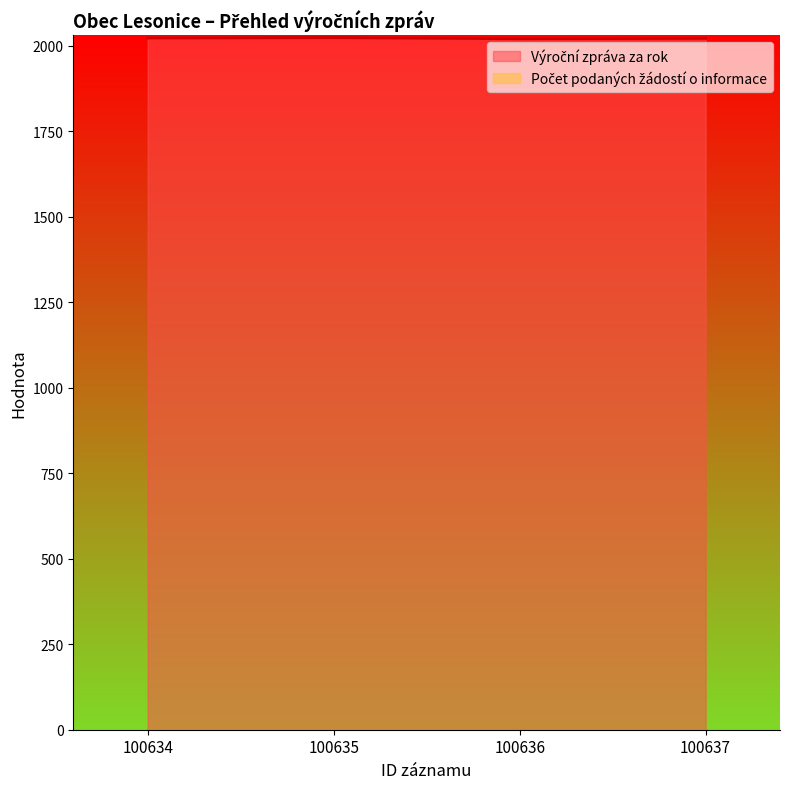

Which category has the lowest value across all series?

100636